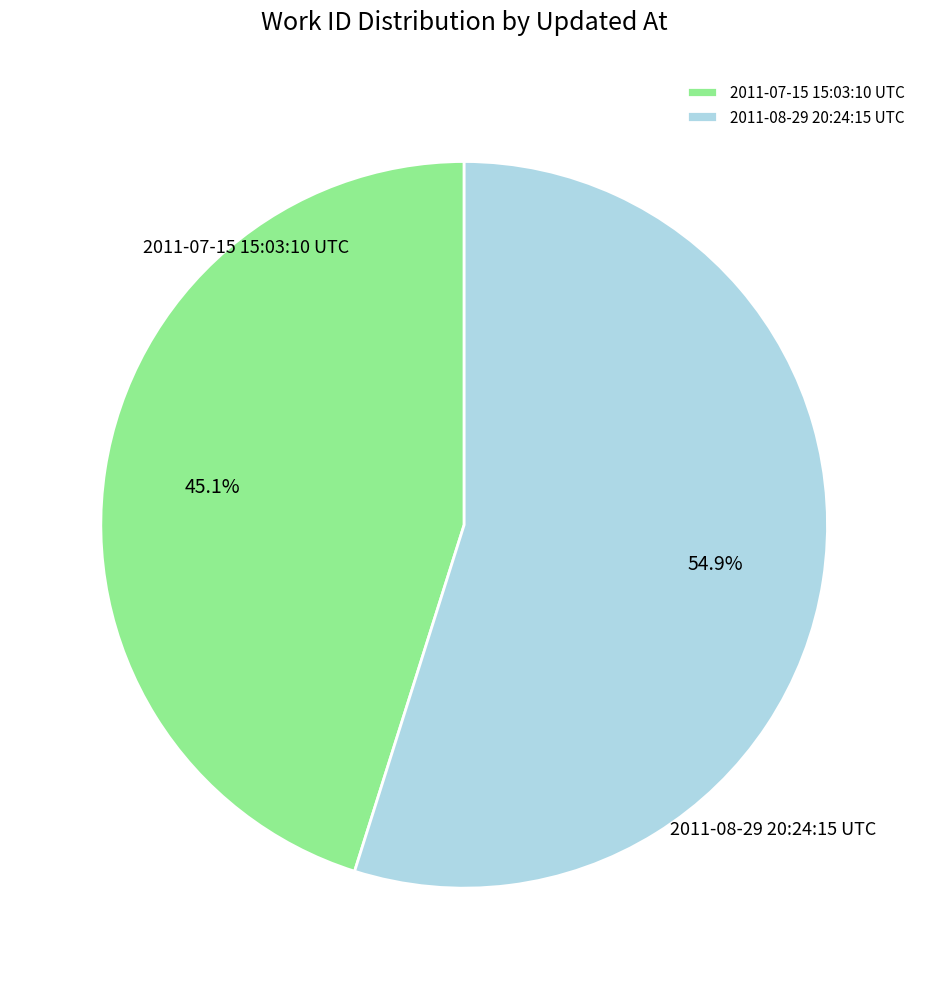

How many slices are in this pie chart?

2